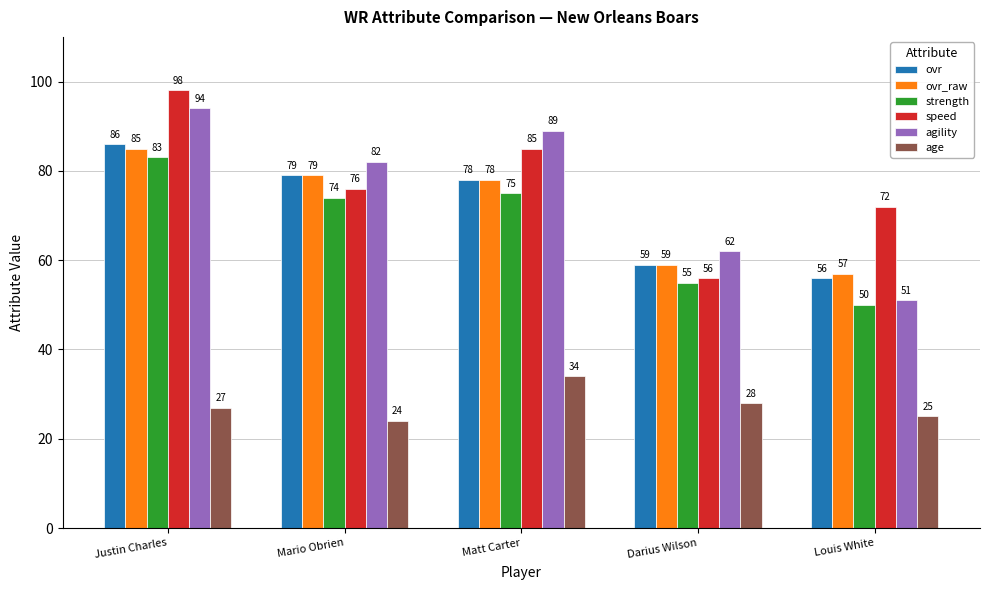

What is the smallest value displayed?

24